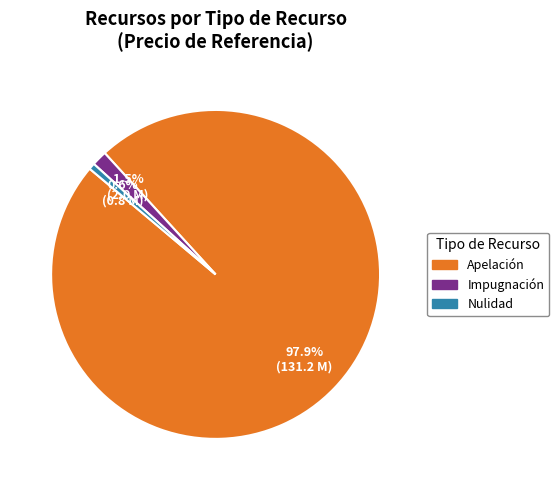

To the nearest percent, what percentage of the pie is Nulidad?

1%